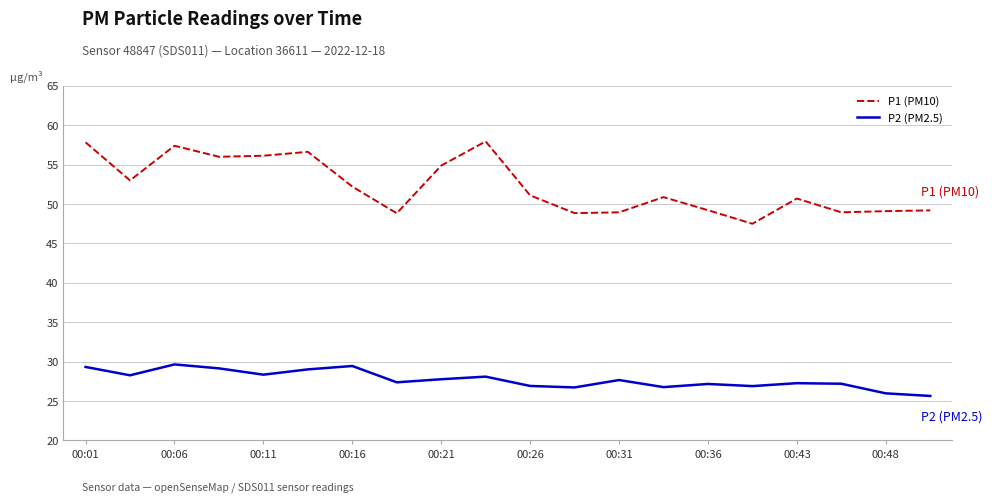

Which series has the largest range (max minus min)?

P1 (PM10)